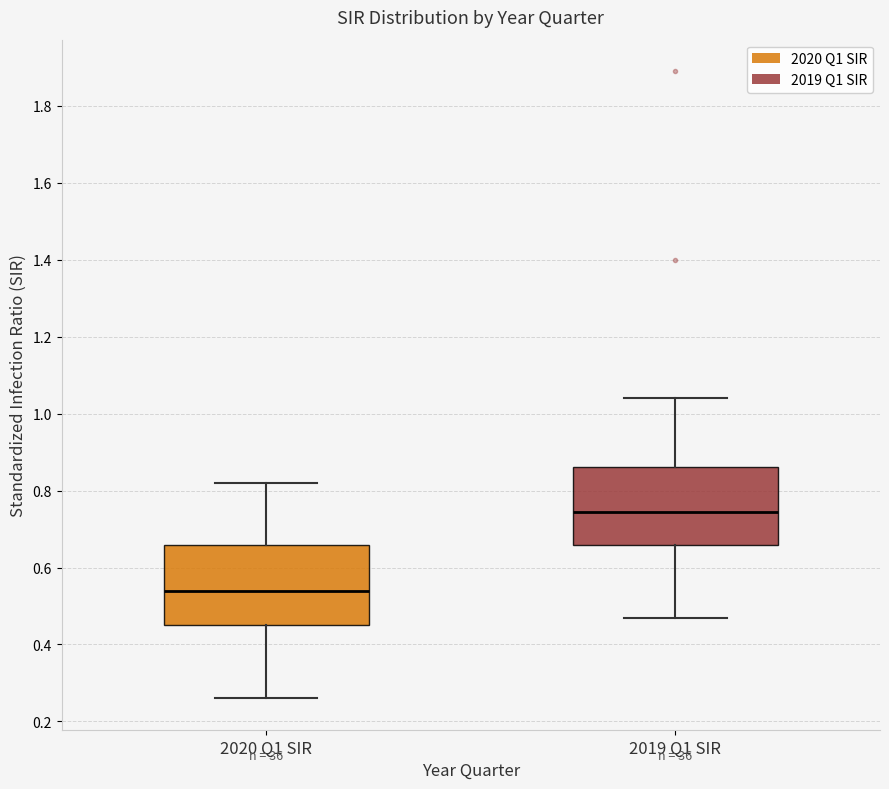

Which box has the lowest median line?

2020 Q1 SIR